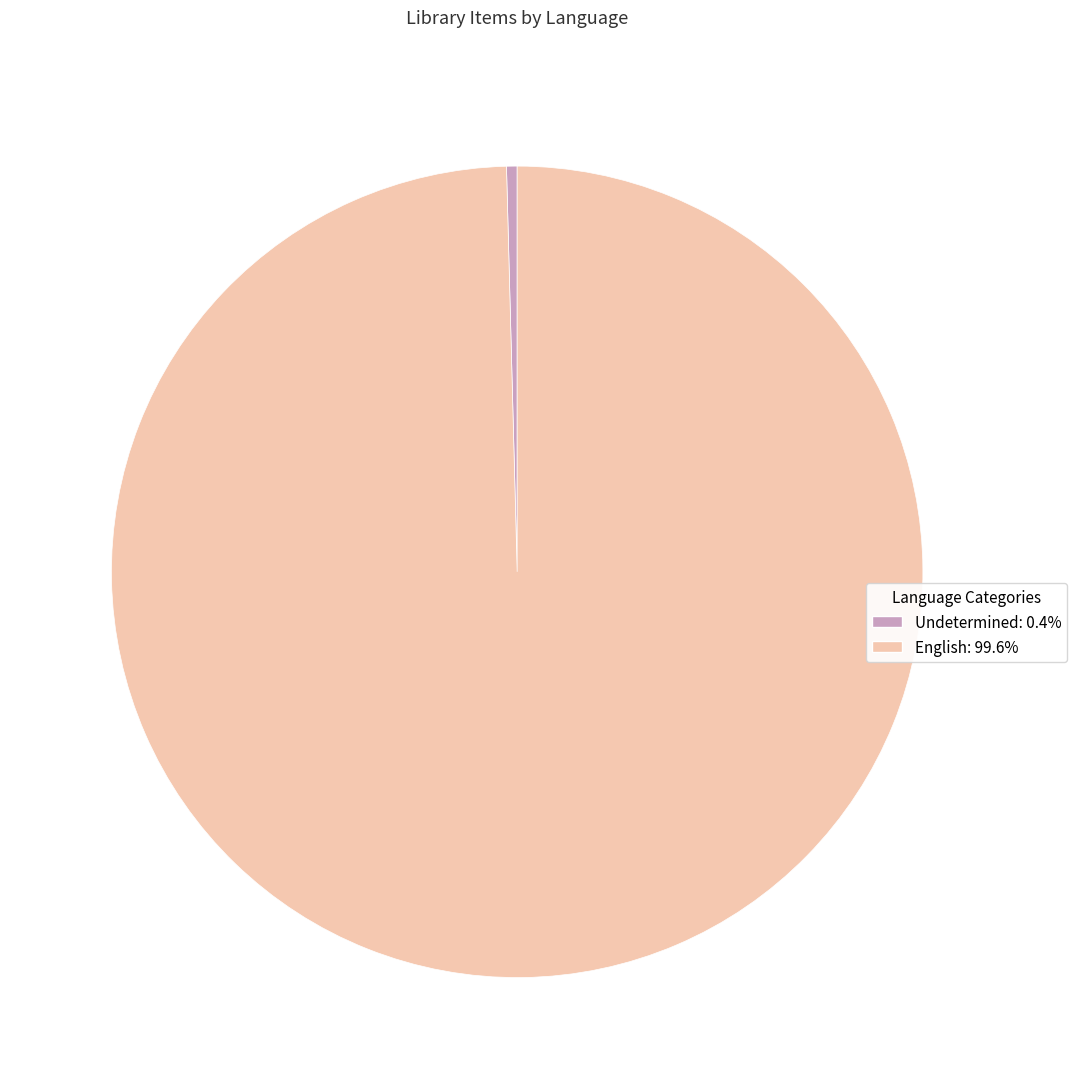

Is there any slice that represents more than half of the pie?

Yes